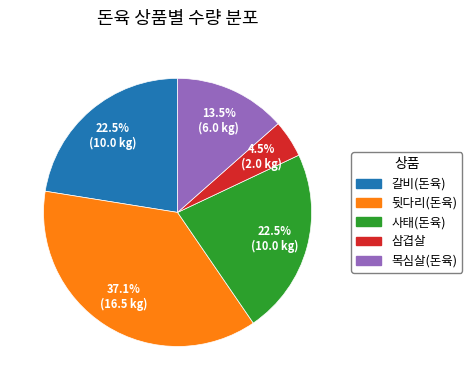

Is 사태(돈육) the majority of the pie?

No